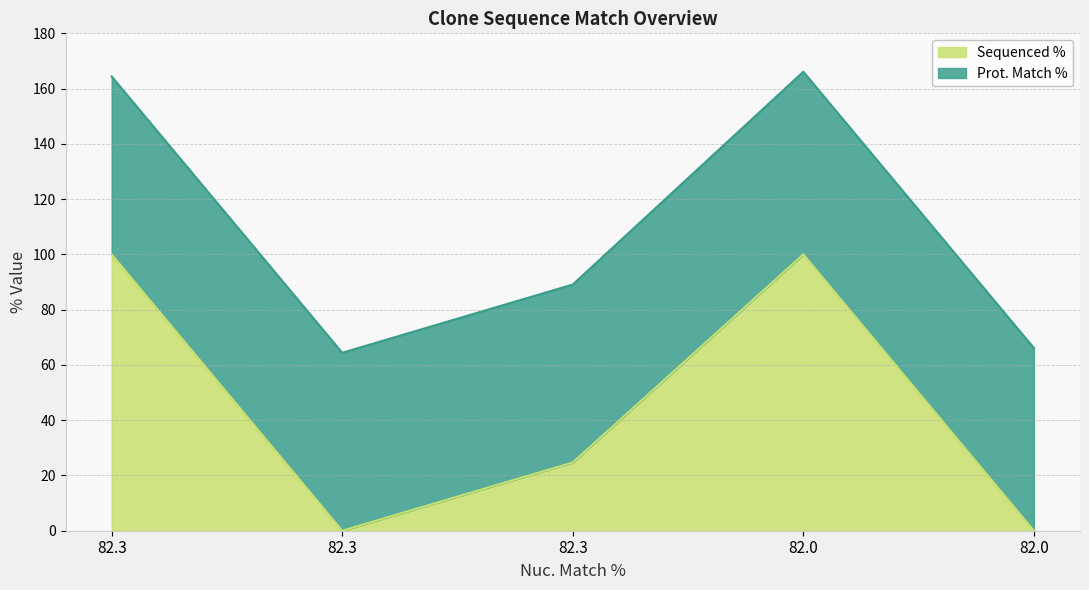

What is the difference between the maximum and minimum values?

100.0